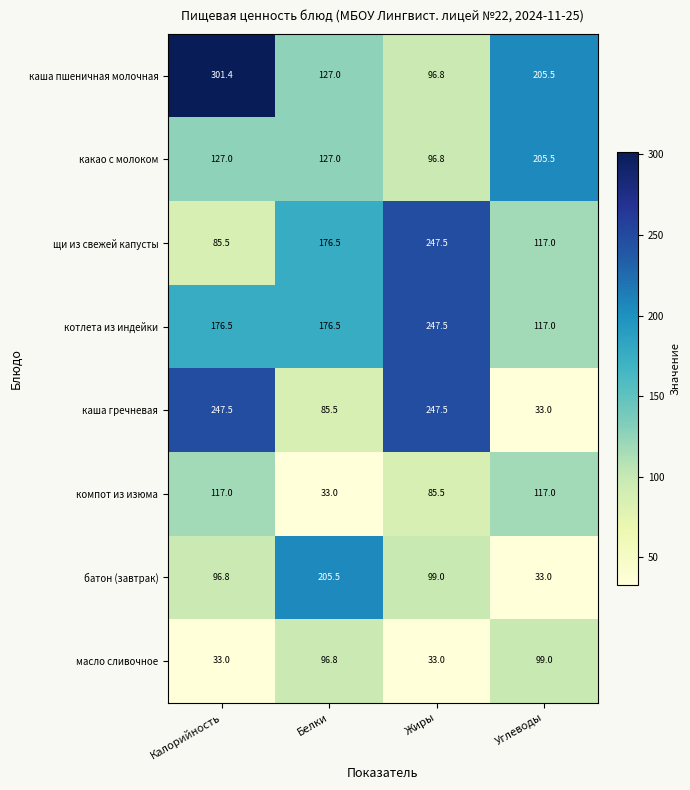

Which series changed the most between Калорийность and Углеводы?

каша гречневая